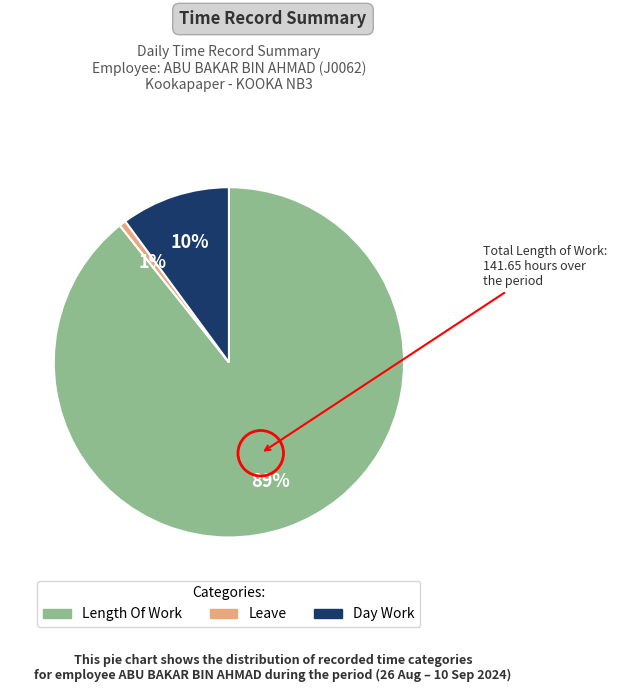

Is there any slice that represents more than half of the pie?

Yes